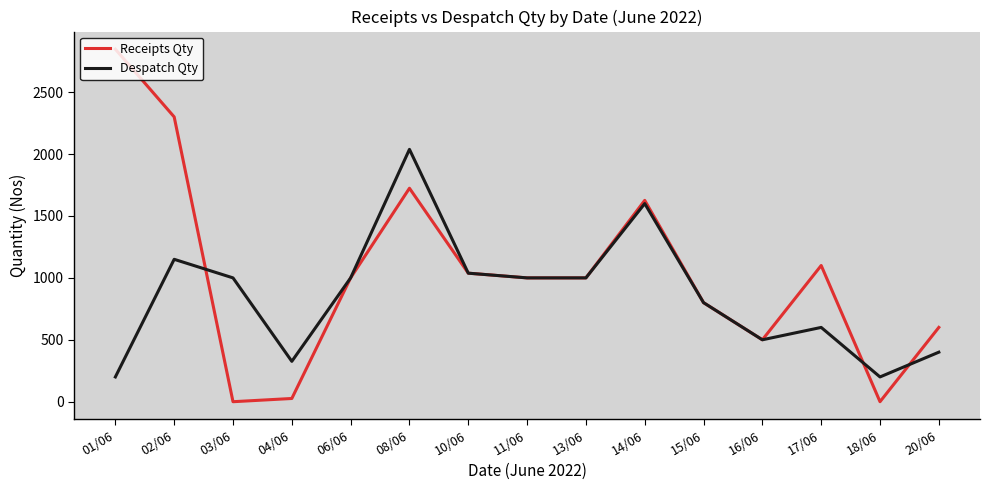

Rank the series by their maximum value, from lowest to highest.

Despatch Qty, Receipts Qty